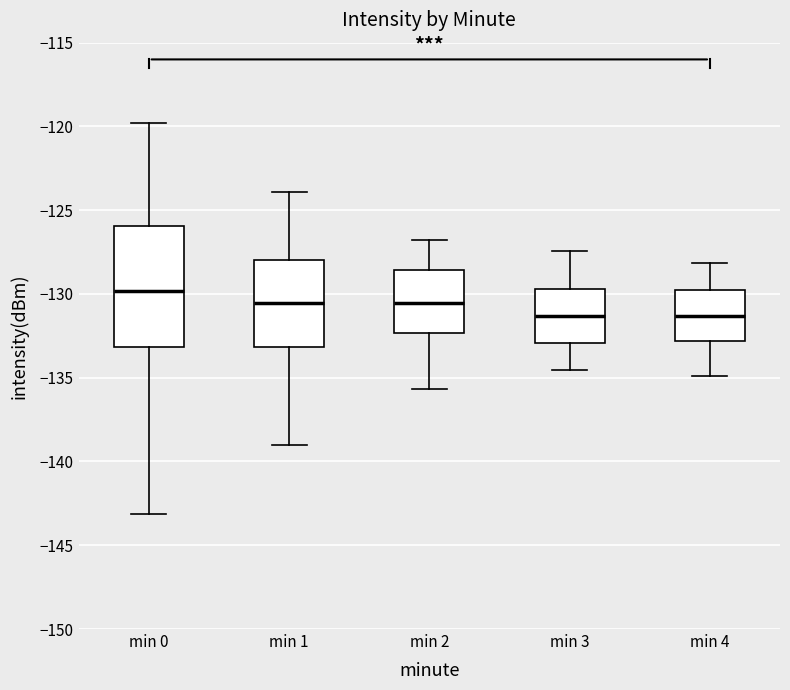

Comparing the boxes themselves (not the whiskers), which one is the tallest?

min 0